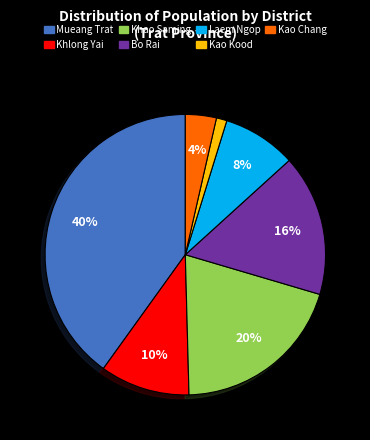

The Khlong Yai slice represents 16% of the pie. True or false?

False